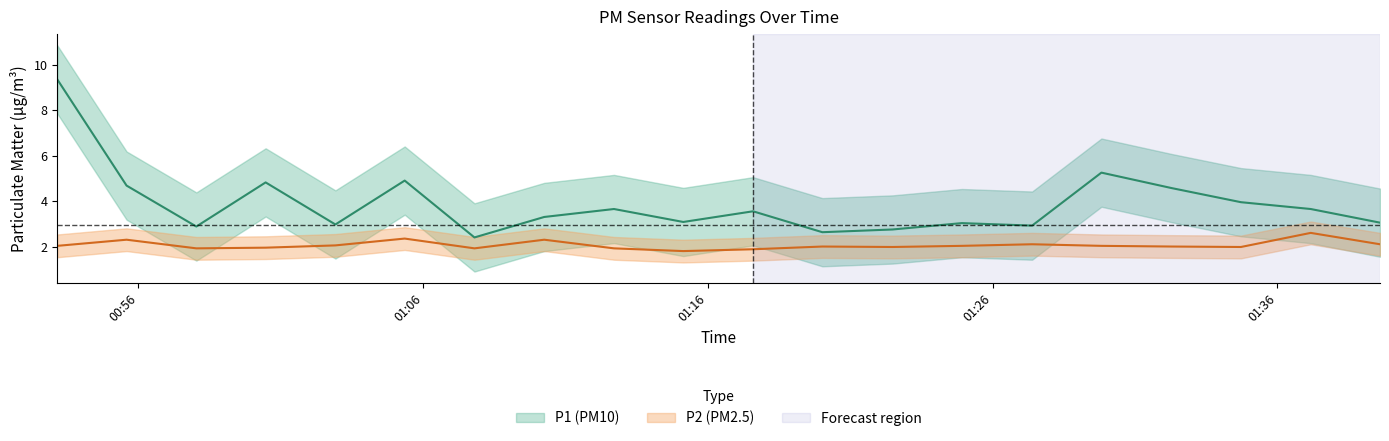

Where is the first local maximum for P1?

01:00